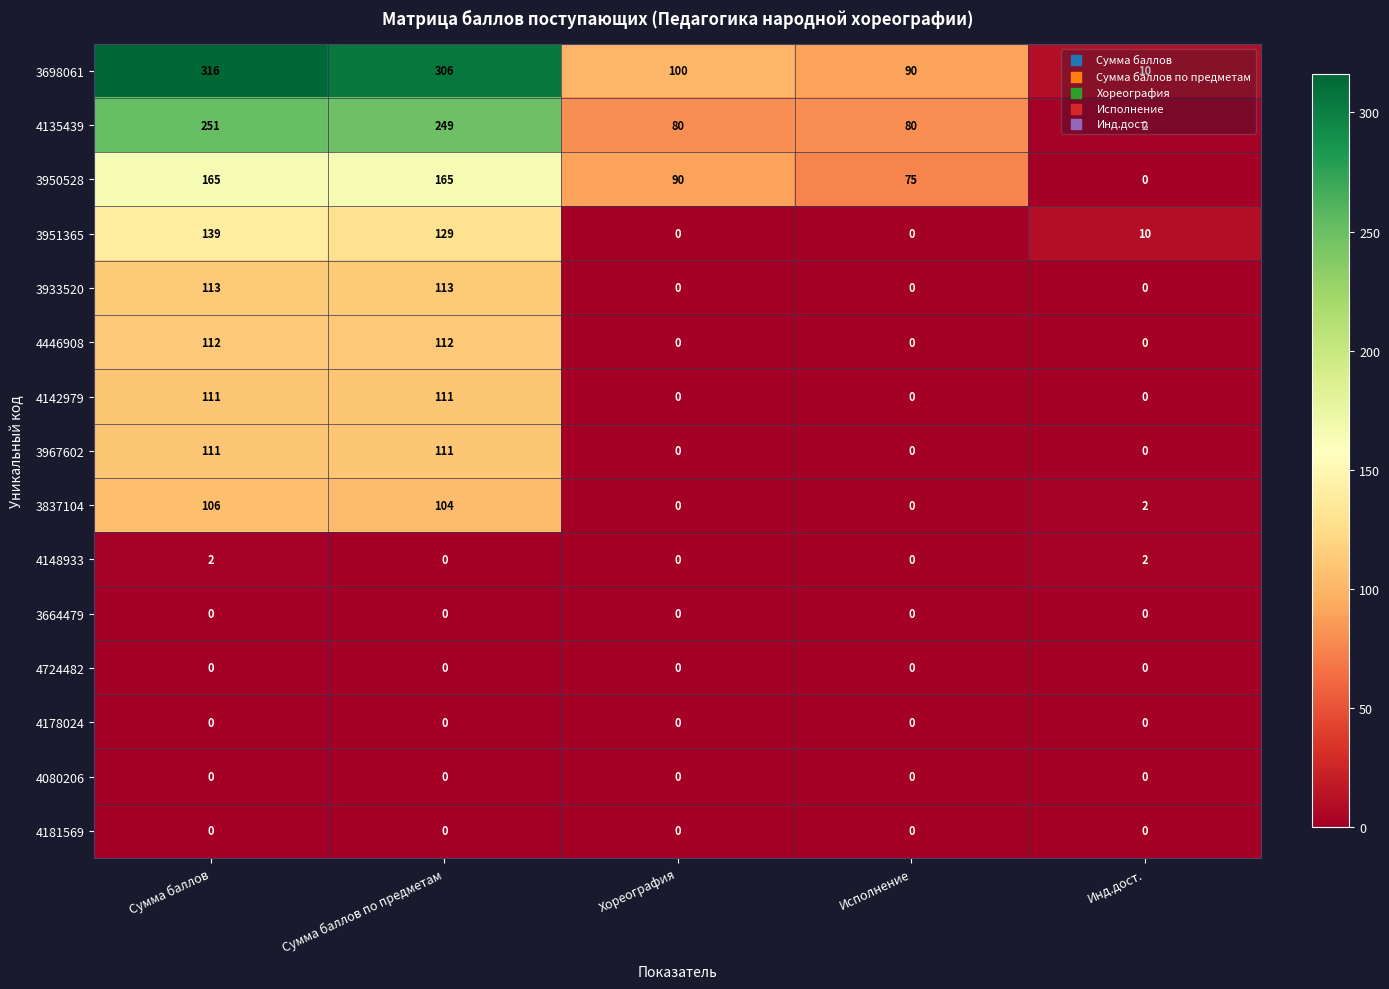

Rank the categories by 3698061 value from highest to lowest.

Сумма баллов, Сумма баллов по предметам, Хореография, Исполнение, Инд.дост.